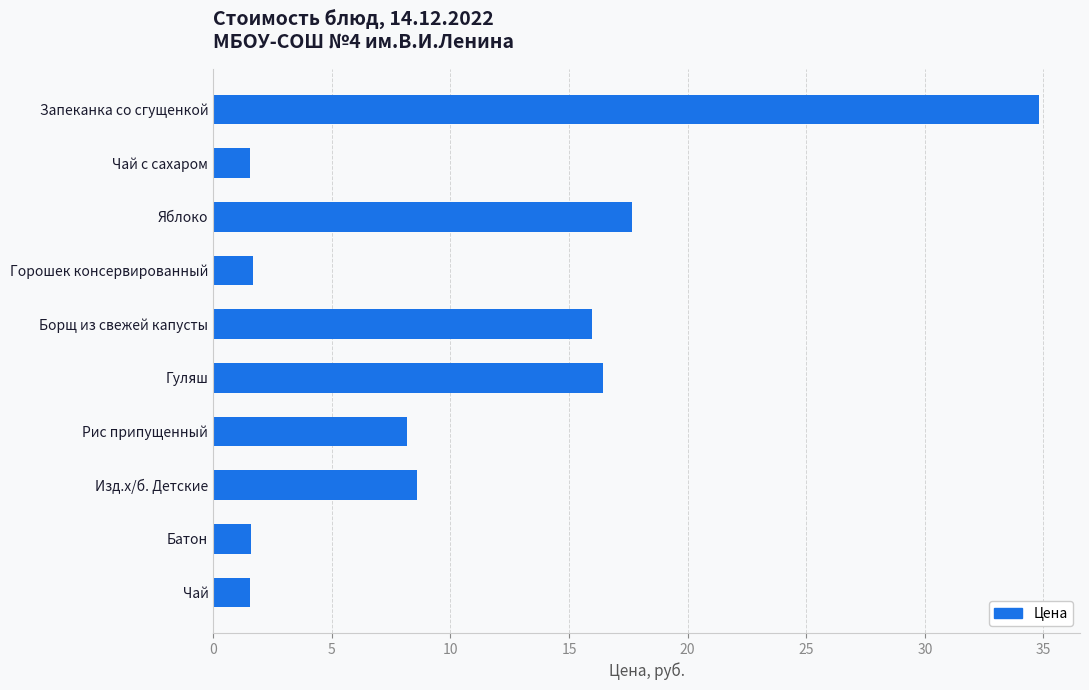

What position from the top is Борщ из свежей капусты?

5